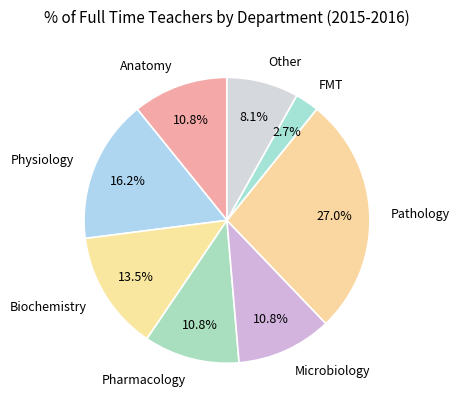

What is the smallest slice in the pie chart?

FMT